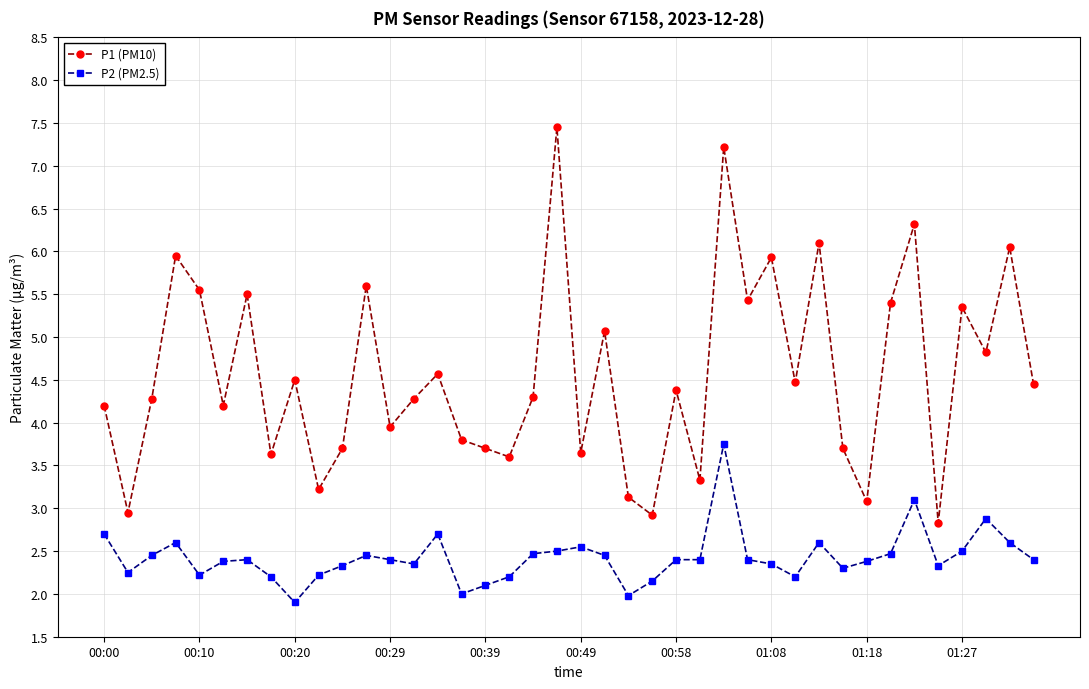

Which series has the widest spread of values?

P1 (PM10)